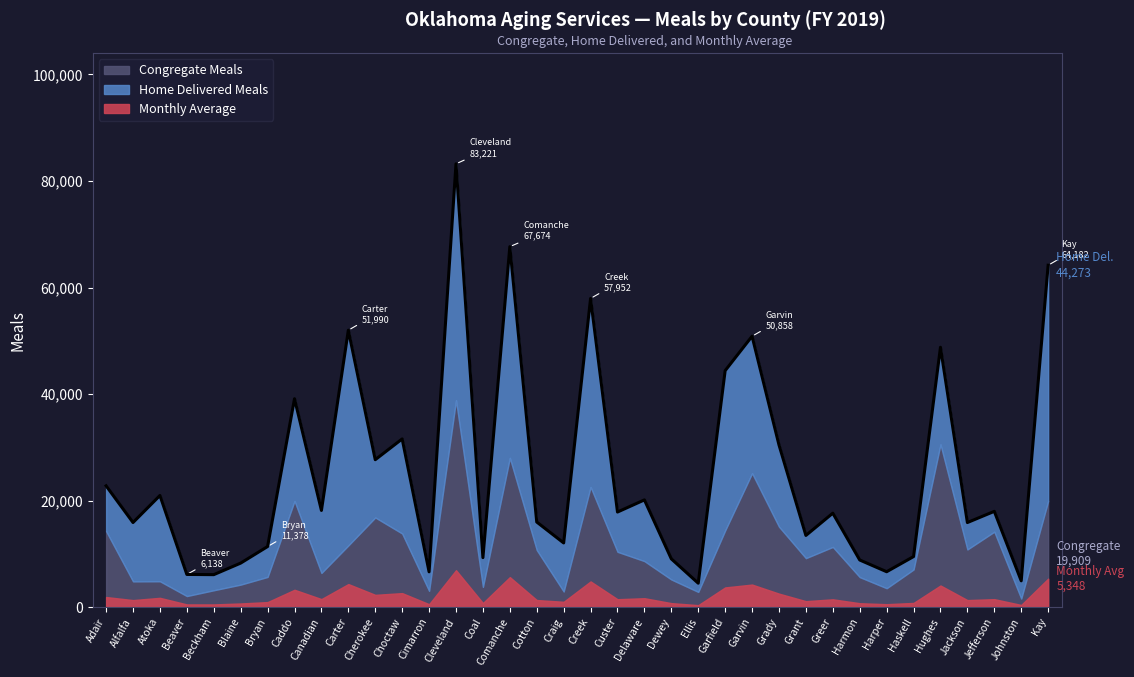

What position from the left is Custer?

20